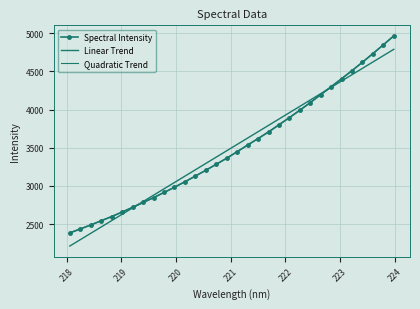

At how many categories does at least one series exceed 4835?

2